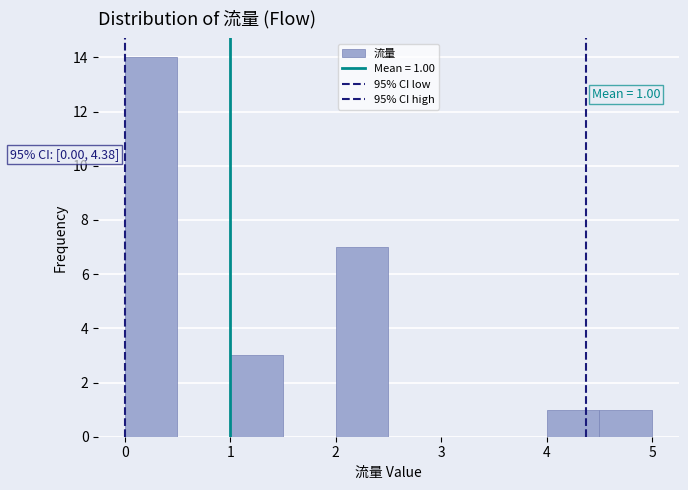

Which range on the x-axis has the tallest bar?

0.0 to 0.5